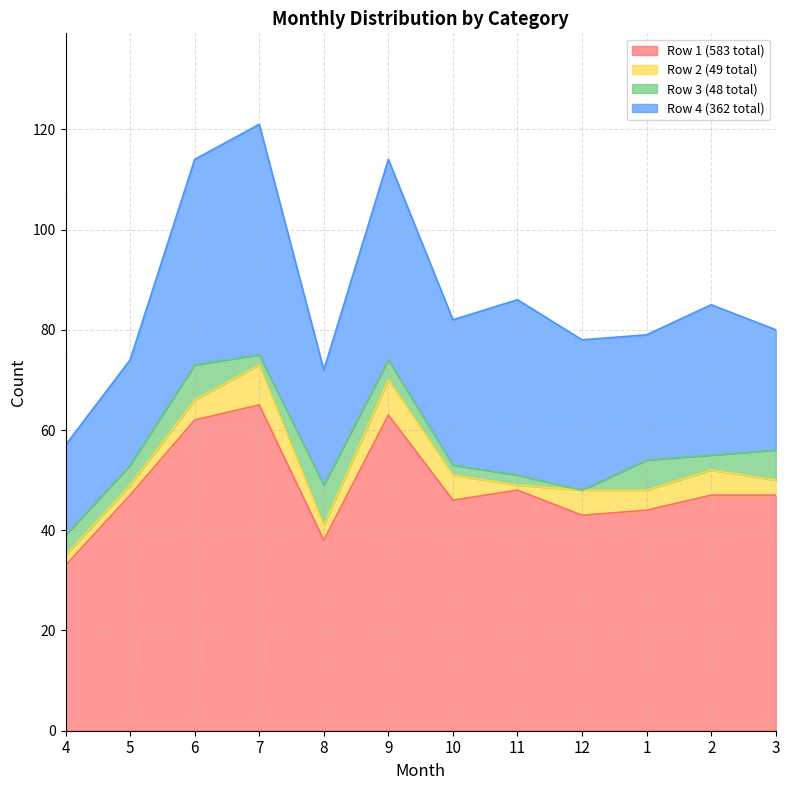

Is it true that Row 4 (362 total) equals 39 at 10?

False